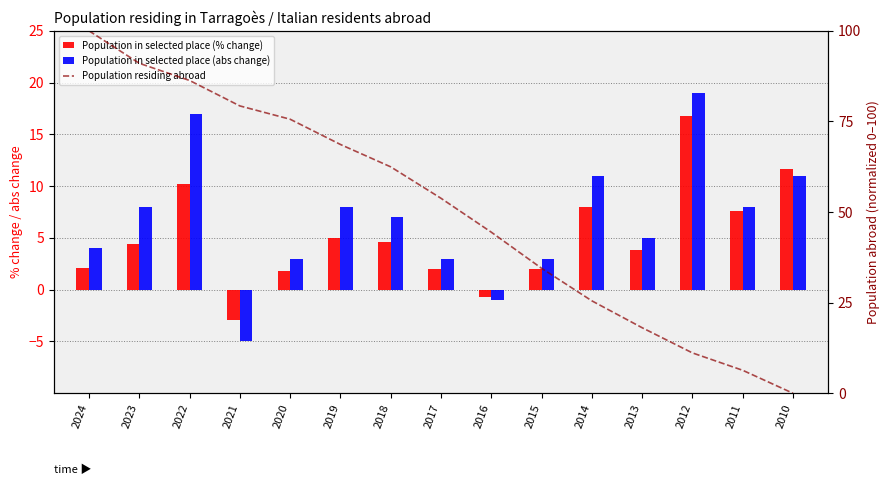

What is the value of the Population in selected place (% change) bar at the 8th from the left?

2.0